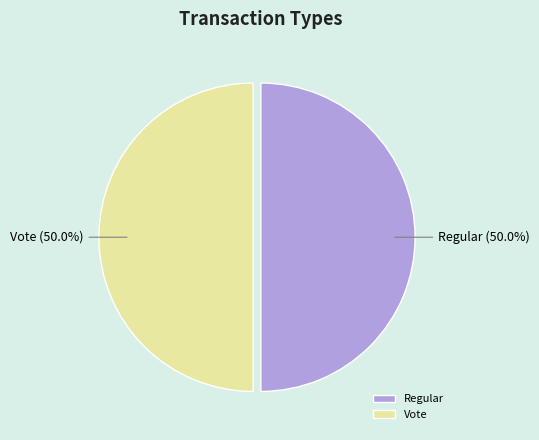

What is the ratio of the value at Regular to the value at Vote?

1.0